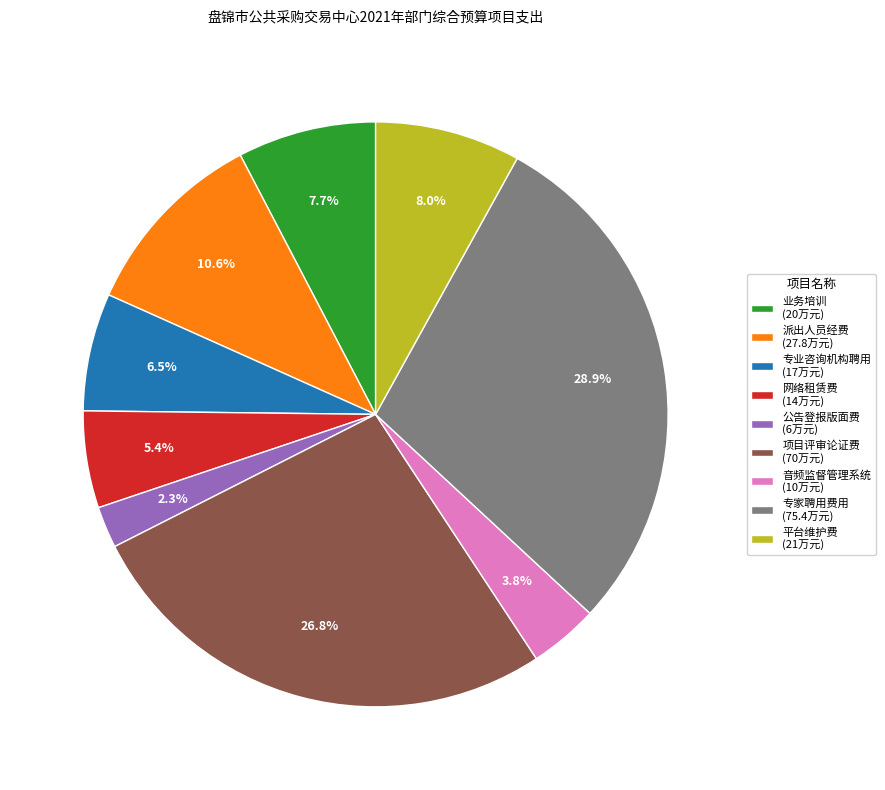

Which has a higher value, 派出人员经费 (27.8万元) or 项目评审论证费 (70万元)?

项目评审论证费 (70万元)